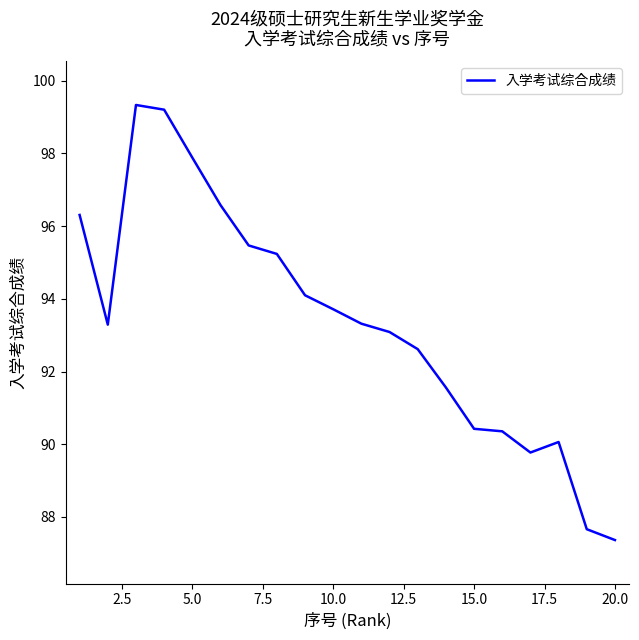

What is the smallest value displayed?

87.4